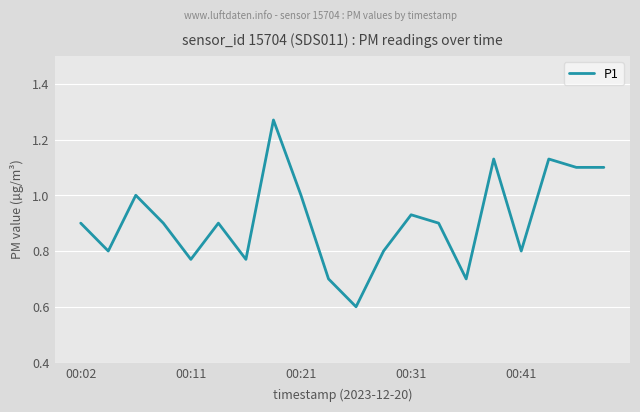

What is the difference between the maximum and minimum values?

0.7